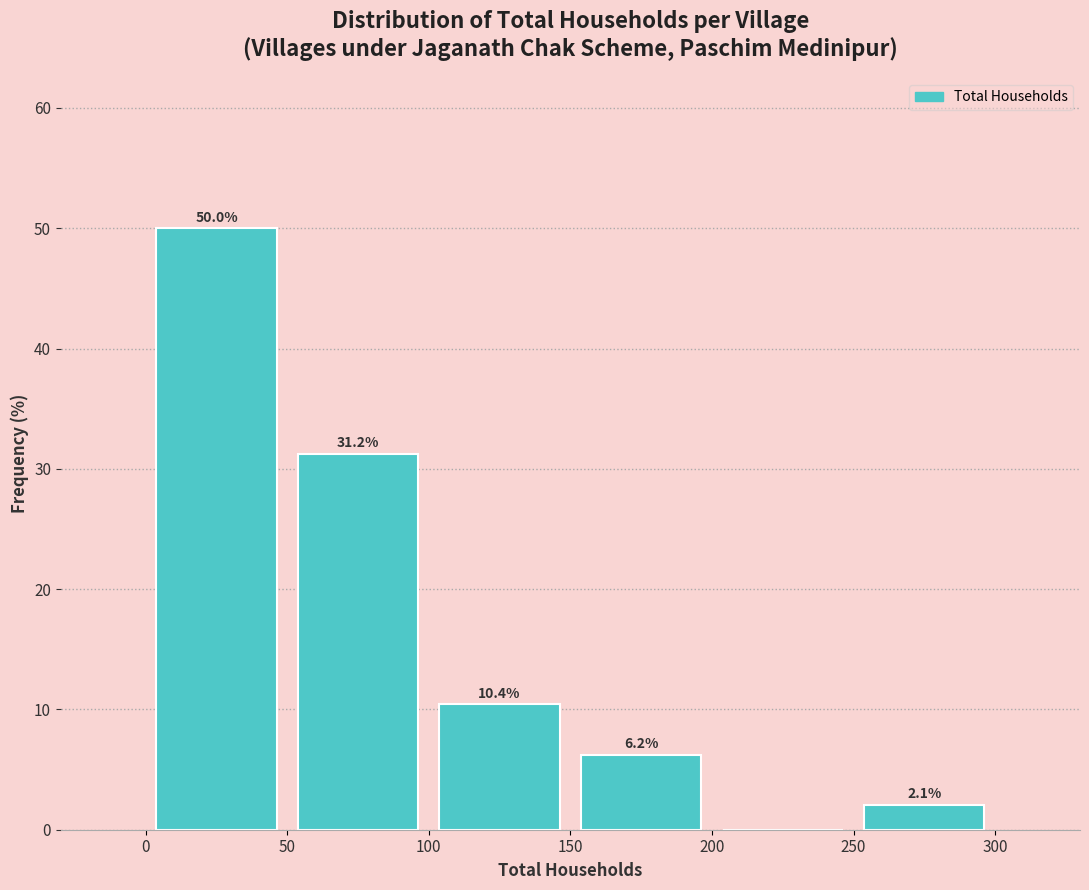

Over which range of the x-axis is the bar tallest?

0 to 50